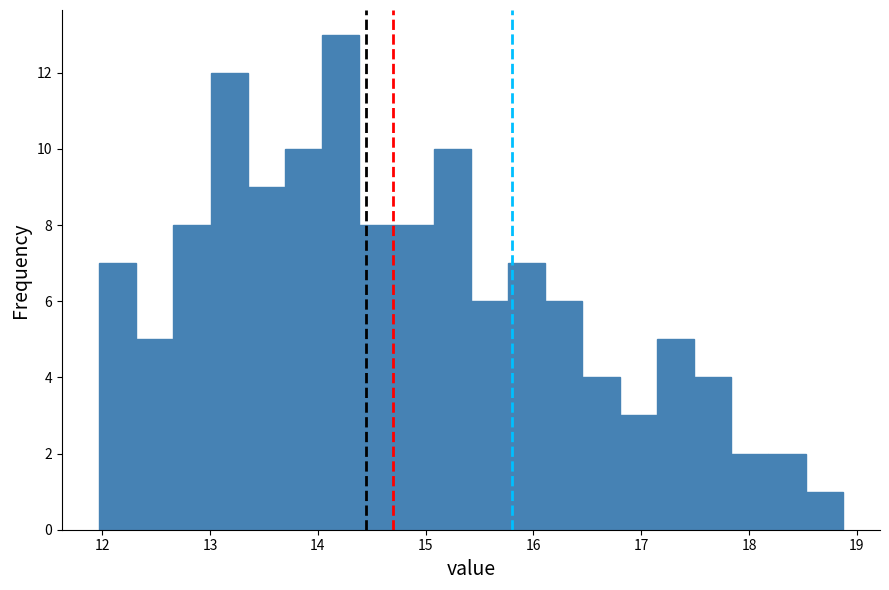

Read against the x-axis, roughly where is the centre of the tallest bar?

14.2